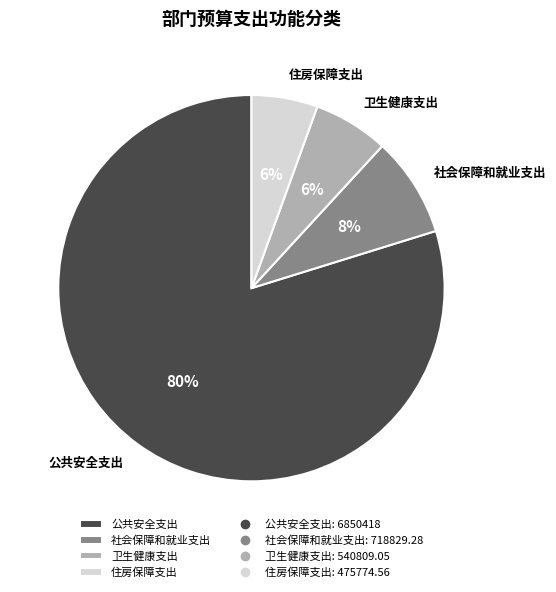

What is the ratio of the value at 卫生健康支出 to the value at 公共安全支出?

0.1